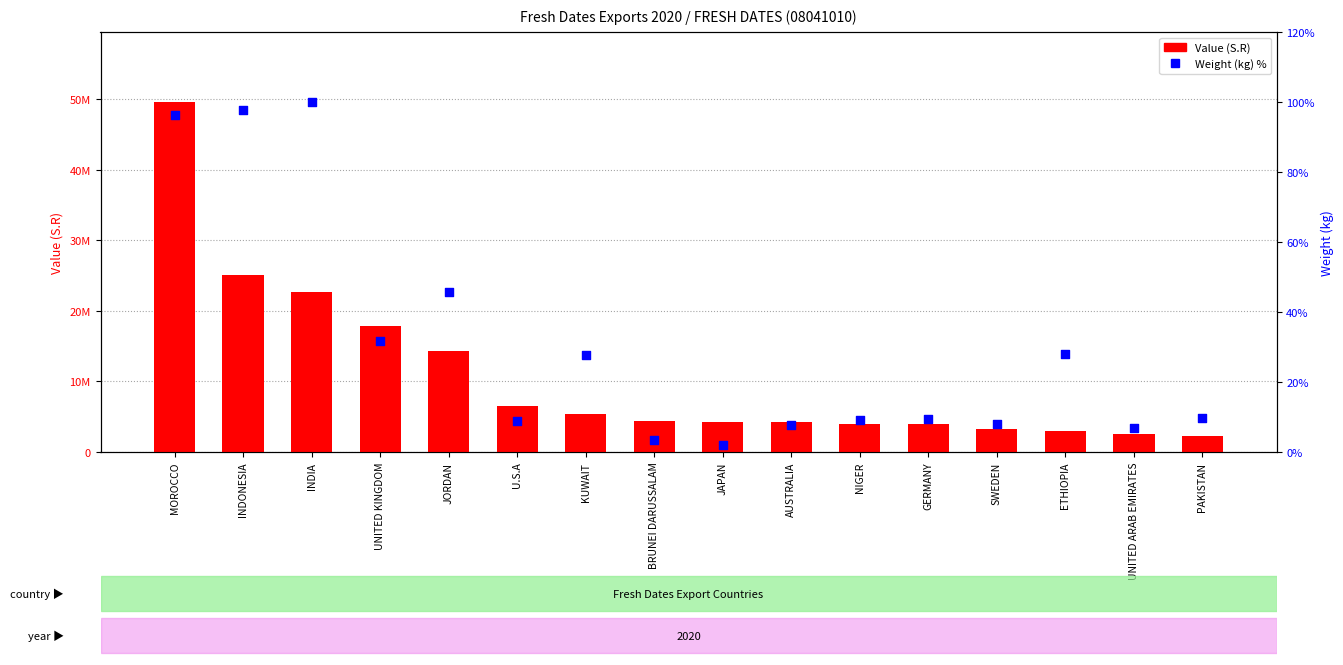

Which series contains the highest Y value?

Value (S.R)